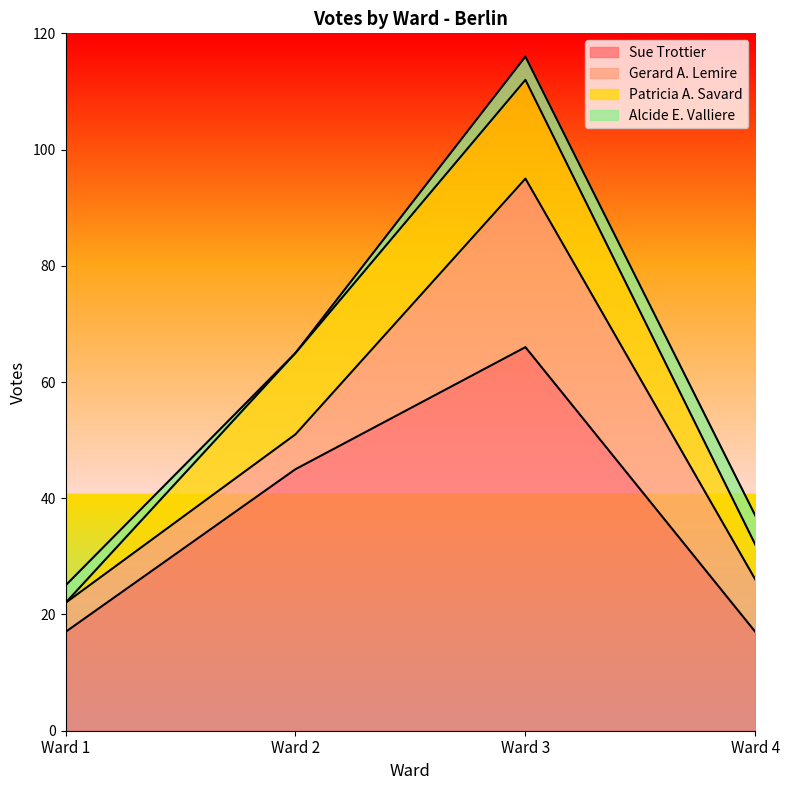

Which series has the largest total across all categories?

Sue Trottier